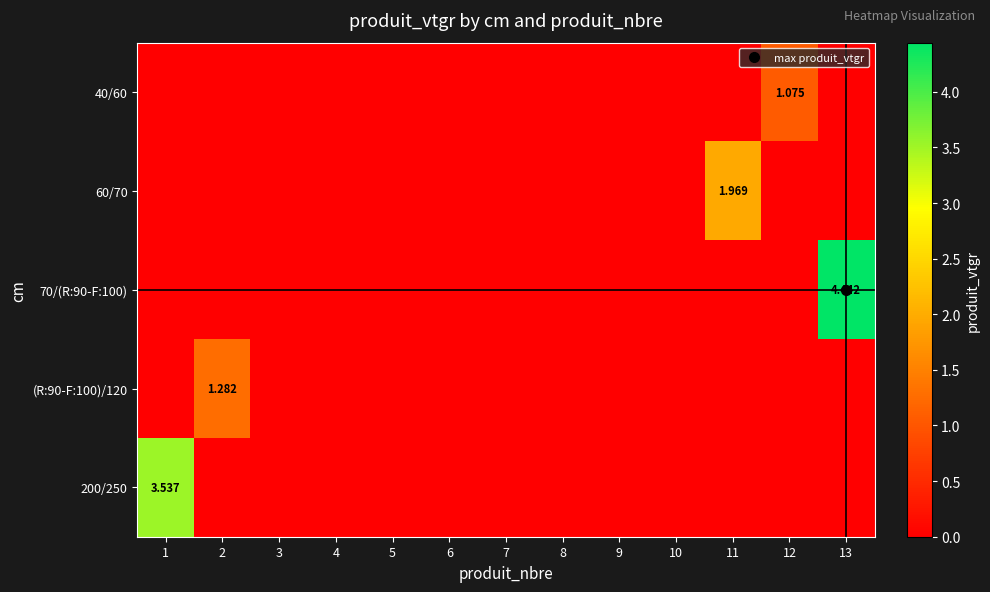

What is the total value across all series at 1?

3.5